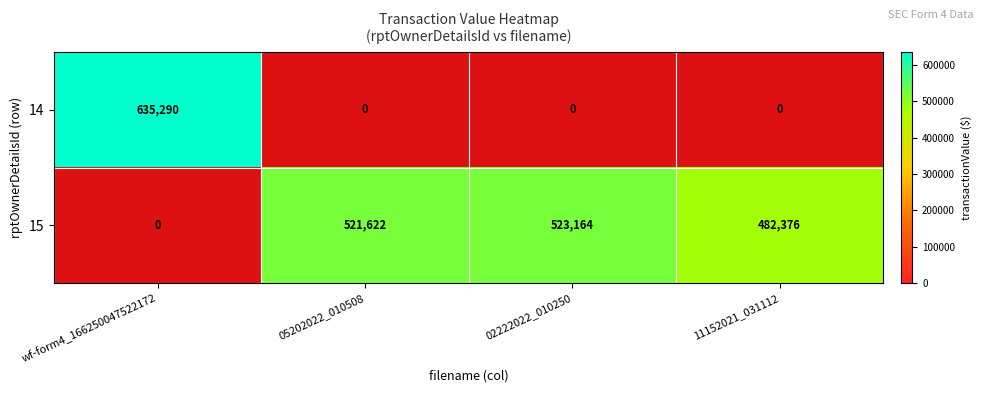

True or false: 15 has a value of 842488 at 02222022_010250.

False